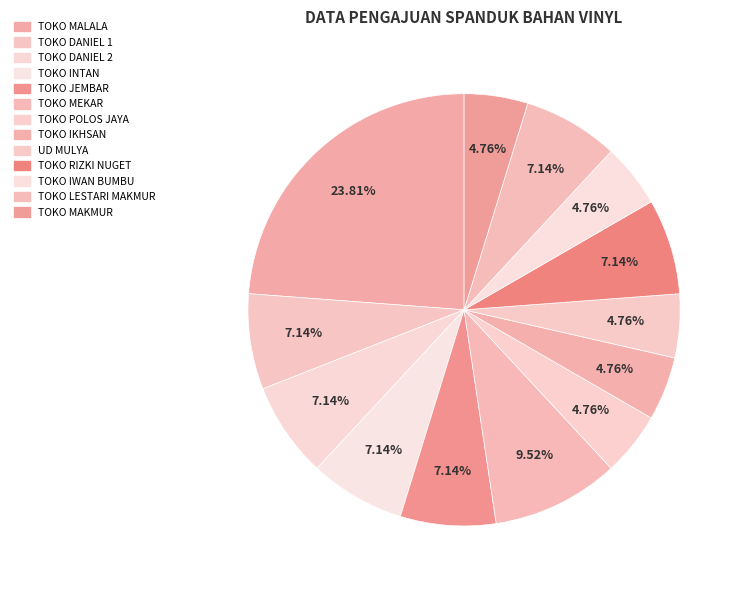

Is there a majority slice in this chart?

No